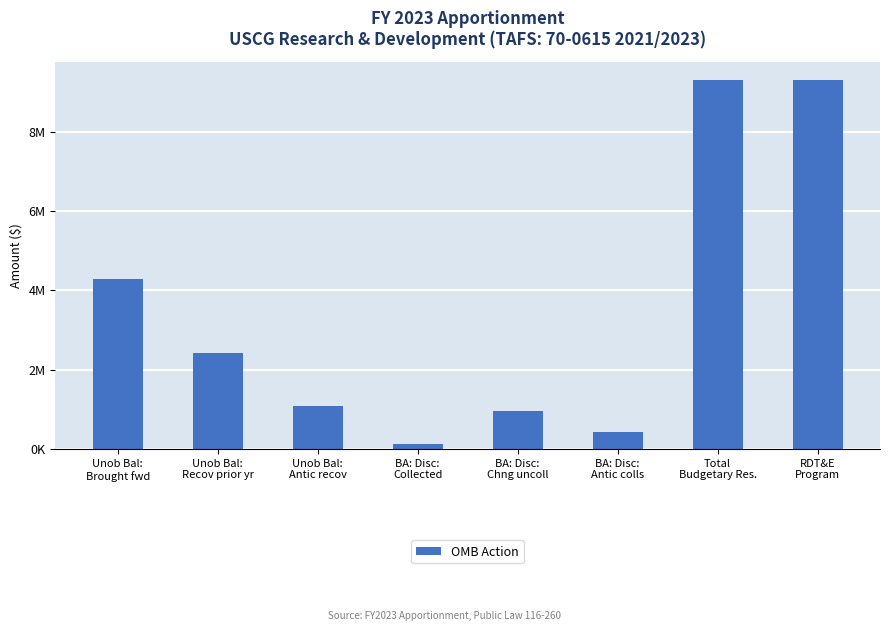

List the labels in order of value, largest first.

Total
Budgetary Res., RDT&E
Program, Unob Bal:
Brought fwd, Unob Bal:
Recov prior yr, Unob Bal:
Antic recov, BA: Disc:
Chng uncoll, BA: Disc:
Antic colls, BA: Disc:
Collected